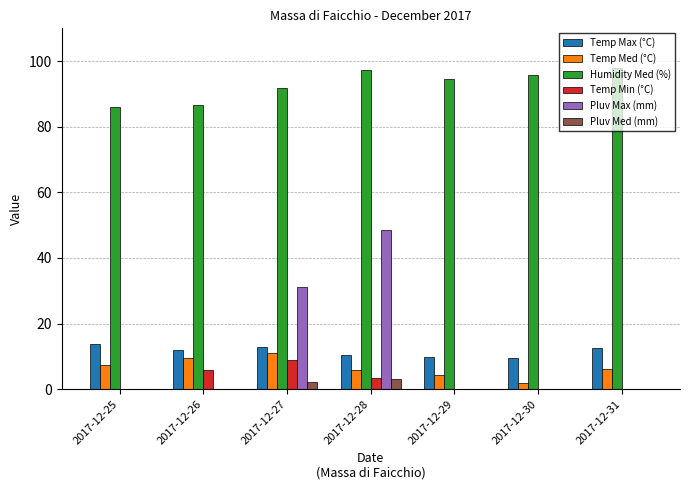

What is the difference between the second highest and second lowest values in the Humidity Med (%) series?

10.5